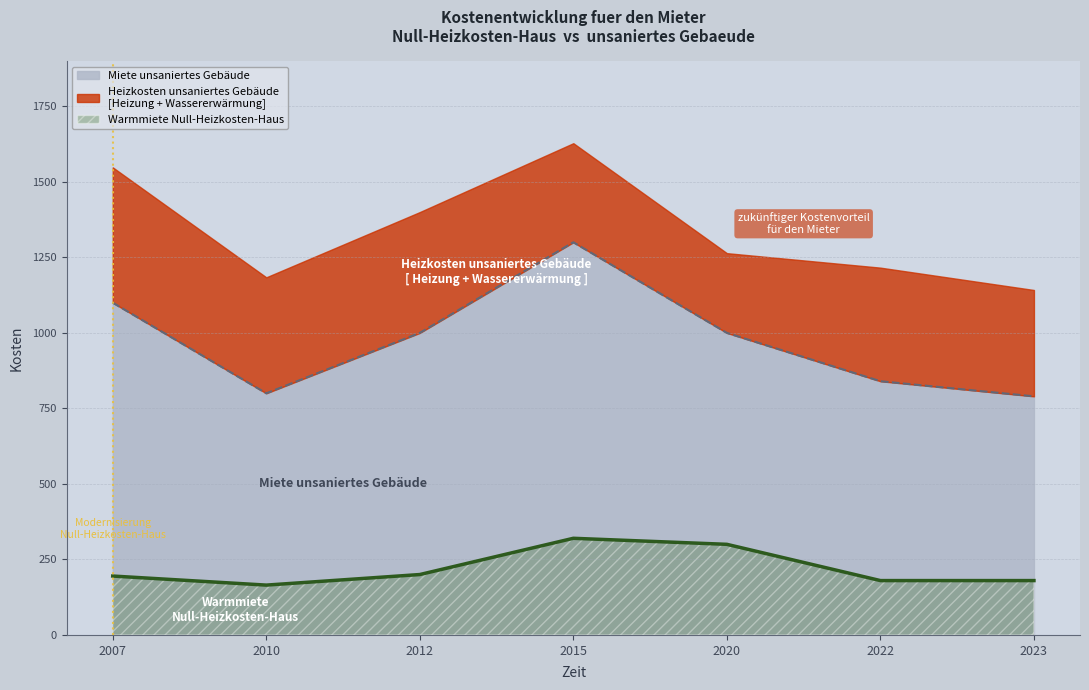

What is the difference between the Warmmiete Null-Heizkosten-Haus values at 2022 and 2007?

15